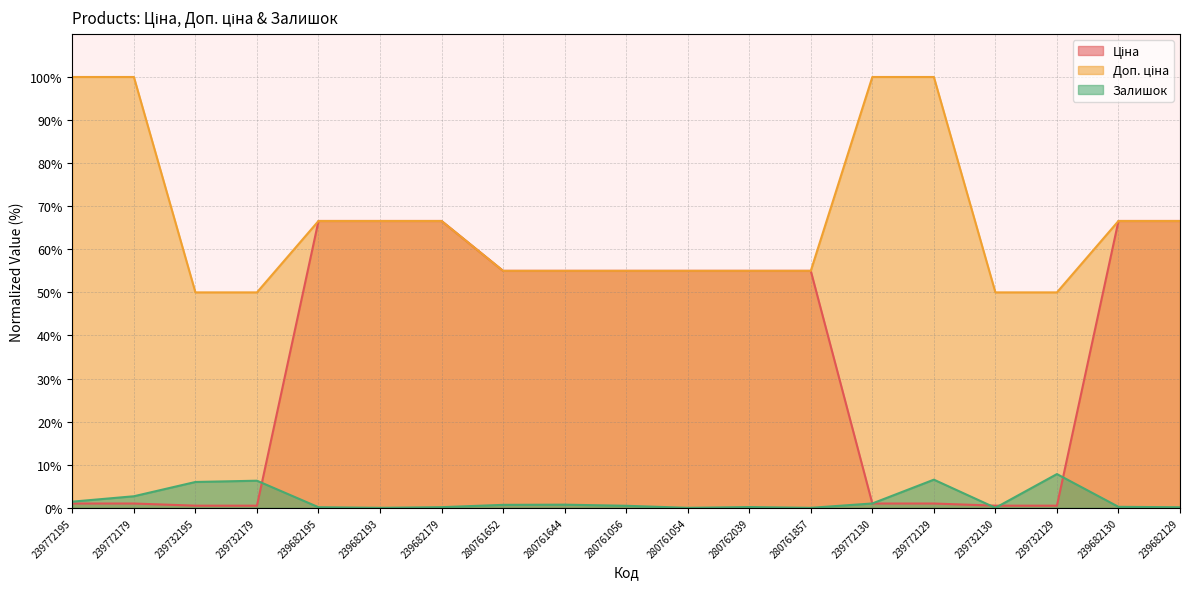

What is the difference between the Залишок values at 239772130 and 239682129?

0.9